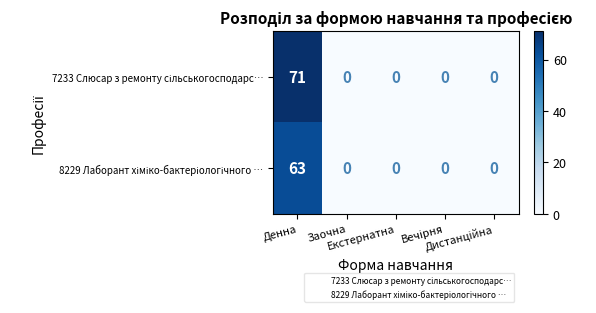

What is the greatest value displayed?

71